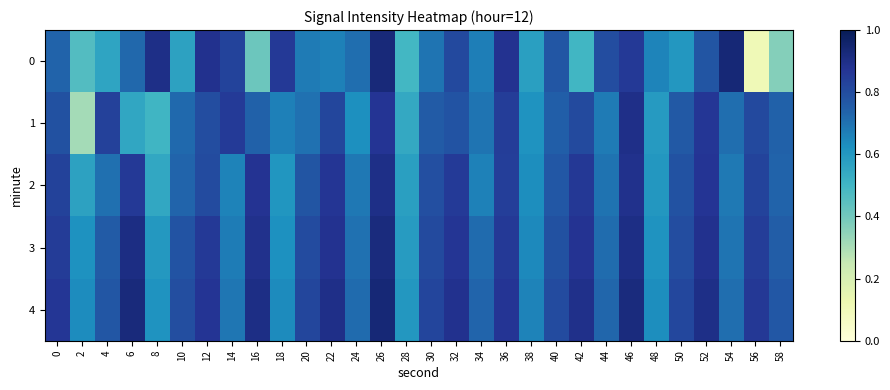

Rank the series by their maximum value, from highest to lowest.

0, 4, 3, 2, 1